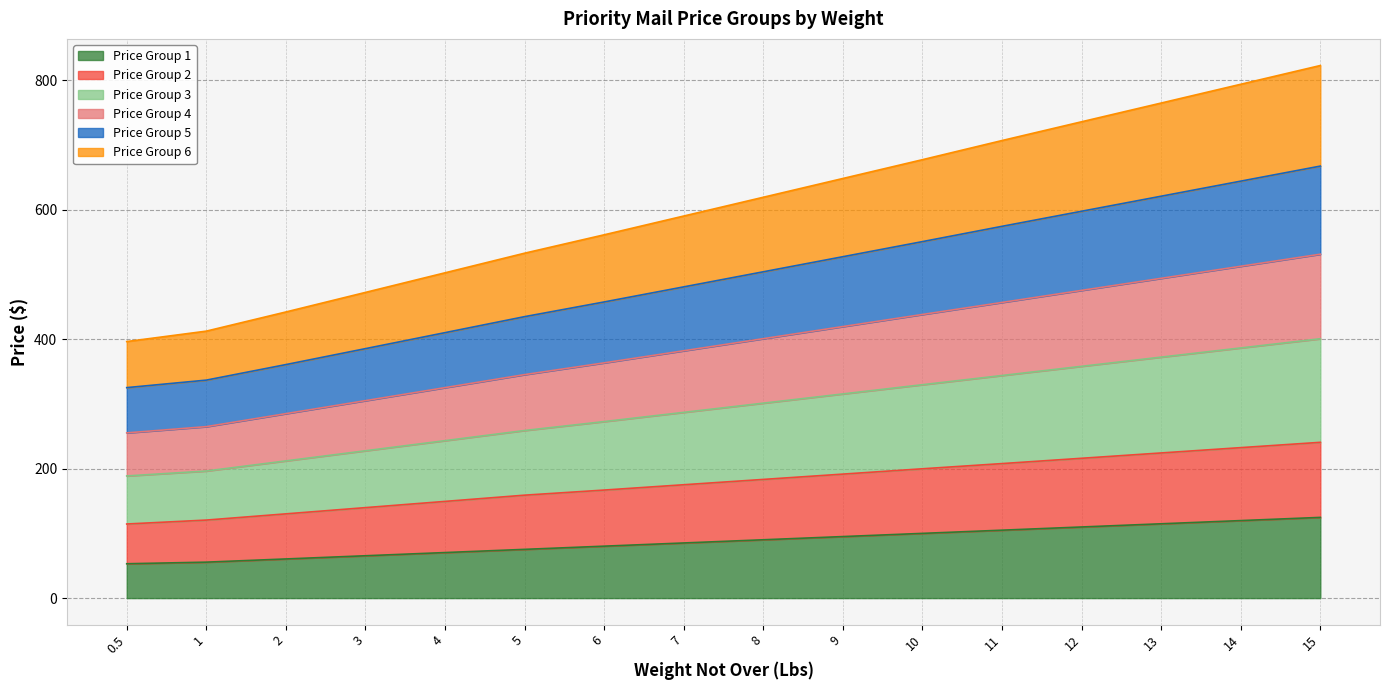

What position from the right is 0.5?

16